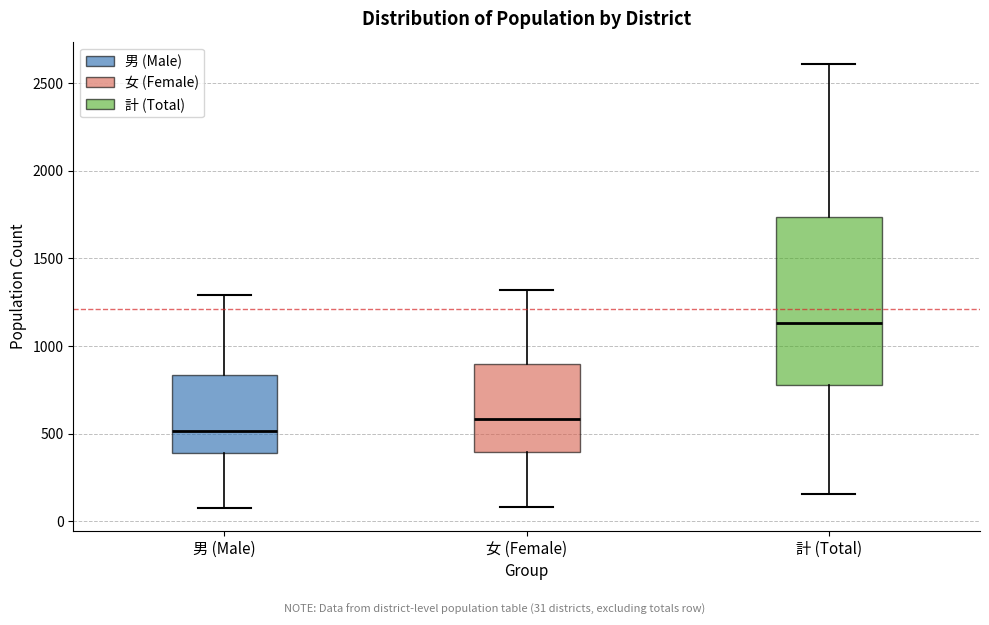

Reading left to right, transcribe this box plot: for each box, give where its median line is, the range the box spans, and where its two whiskers end, as read against the y-axis. The values are not printed on the chart, so give them approximately, as read against the axis.

男 (Male): median 500, box 400 to 850, whiskers 50 to 1300
女 (Female): median 600, box 400 to 900, whiskers 100 to 1300
計 (Total): median 1150, box 800 to 1750, whiskers 150 to 2600